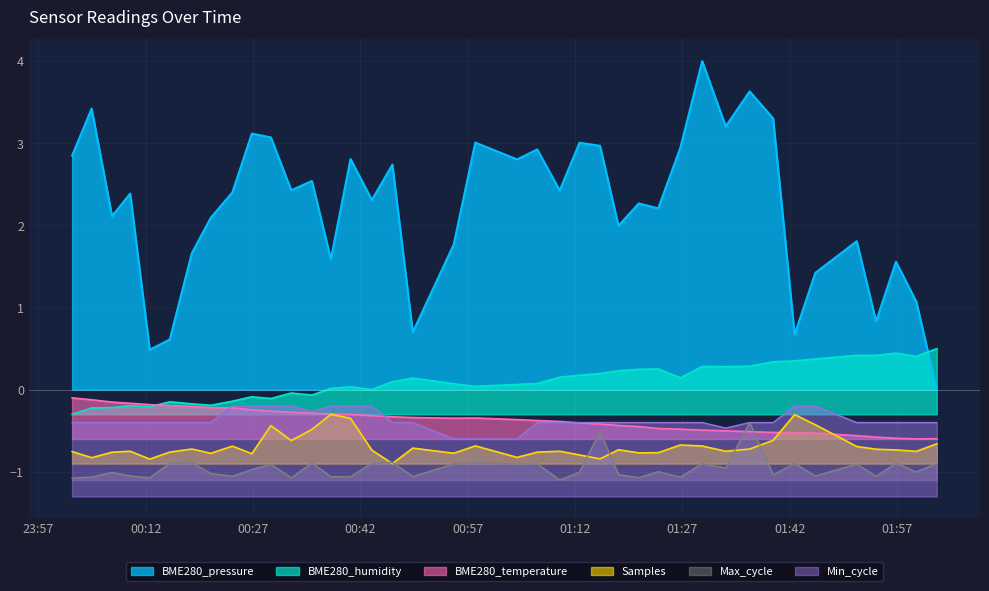

Is the value of BME280_humidity at 2022/05/20 01:56:52 greater than the value of BME280_temperature at 2022/05/20 00:49:20?

Yes